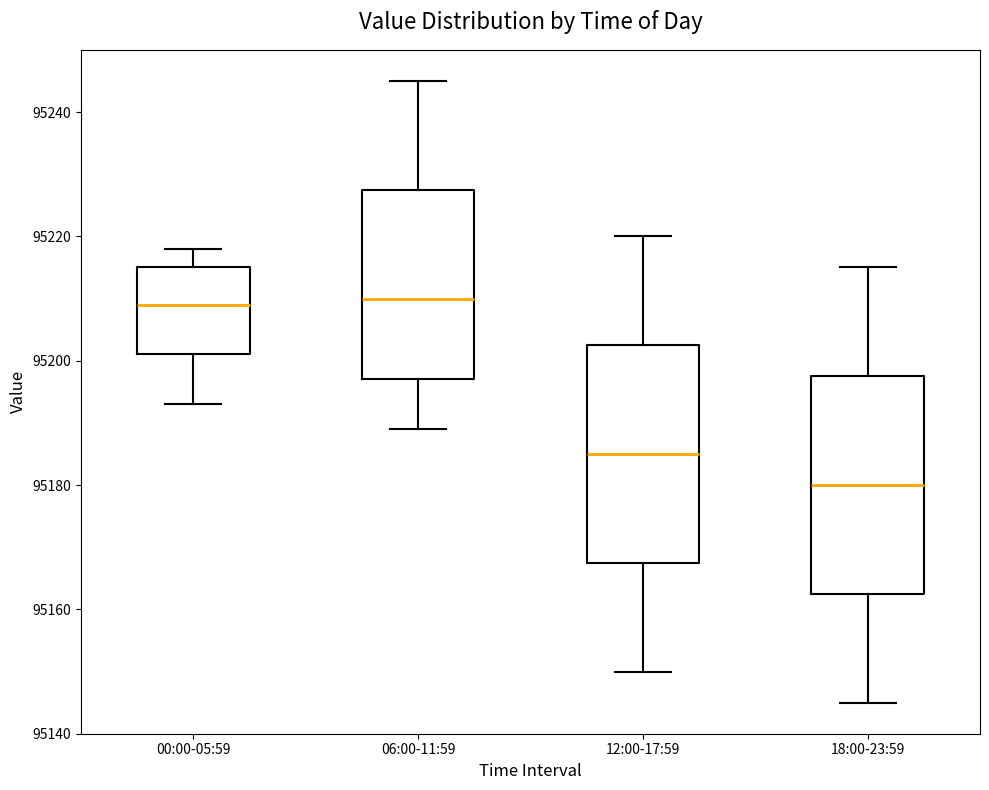

Which box's median line is the lowest?

18:00-23:59